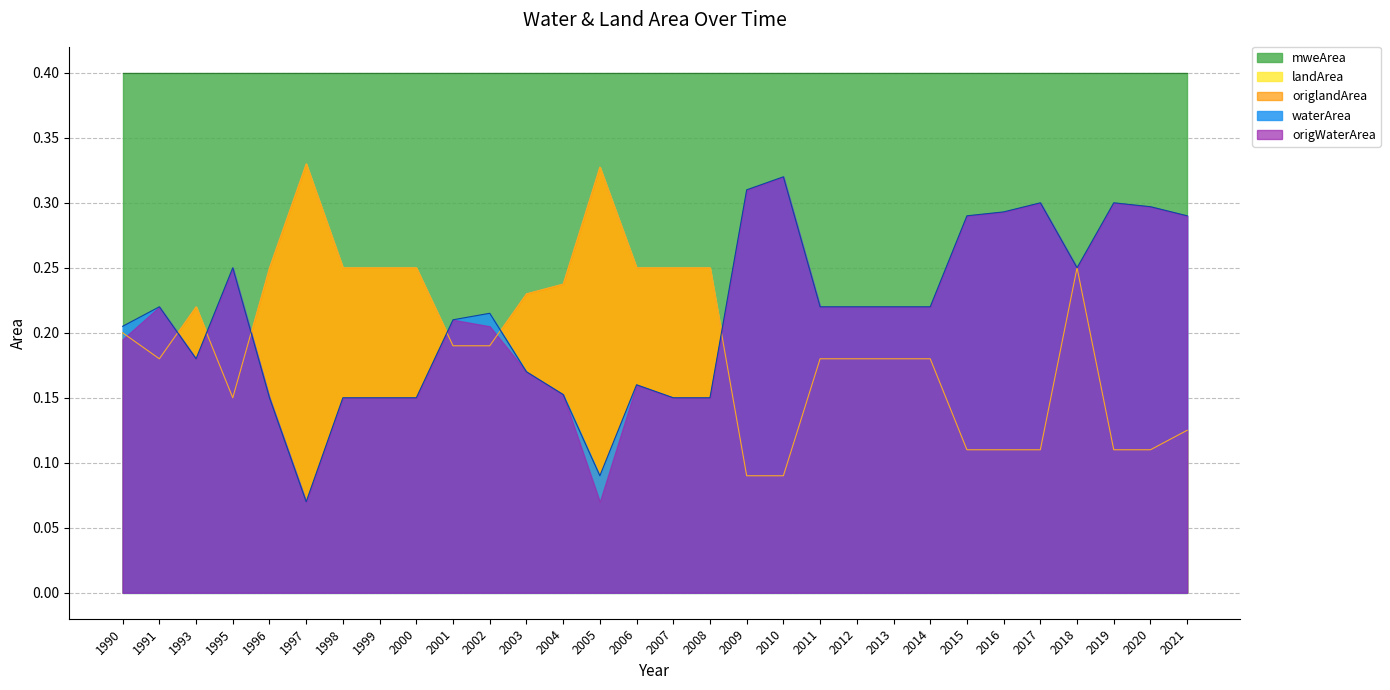

What are all the series names shown in the legend?

waterArea, origWaterArea, landArea, origlandArea, mweArea